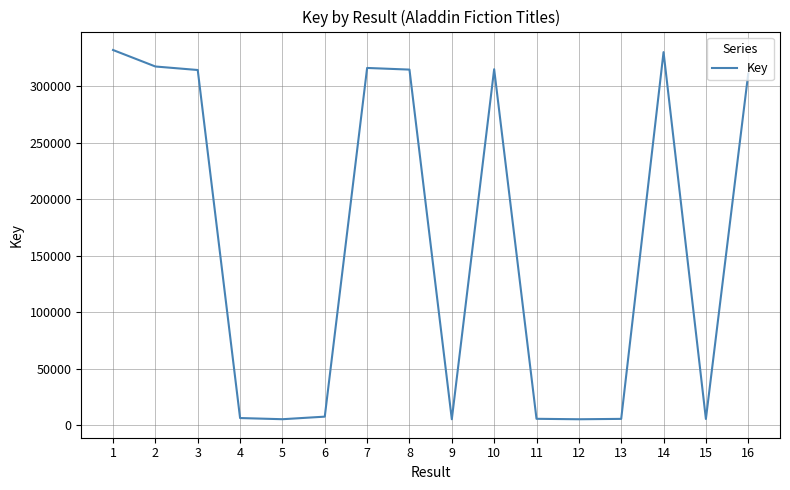

Is it true that the value at 7 is 425102?

False